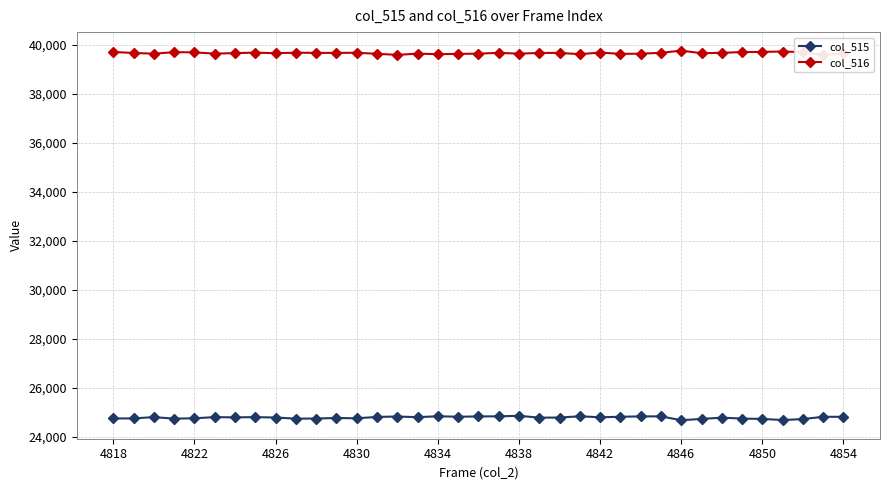

Rank the series by their average value, from highest to lowest.

col_516, col_515